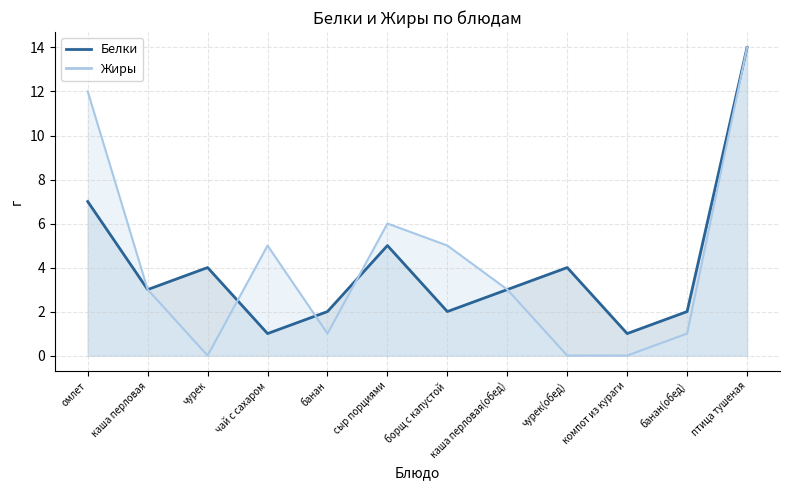

How many interior local peaks does the Жиры series have?

2